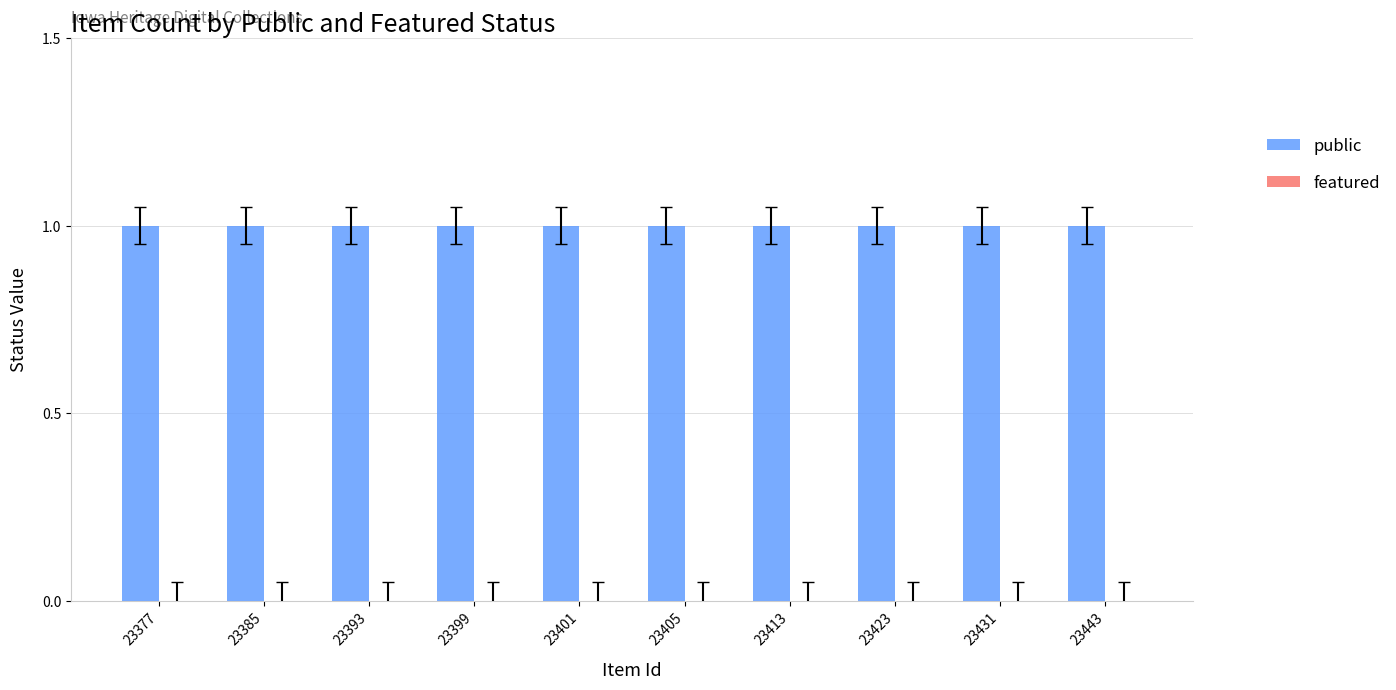

Between 23413 and 23401, which is larger?

23413